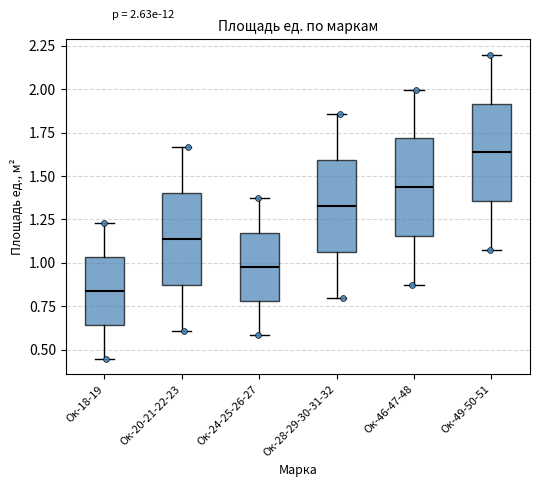

Which box has the lowest median line?

Ок-18-19